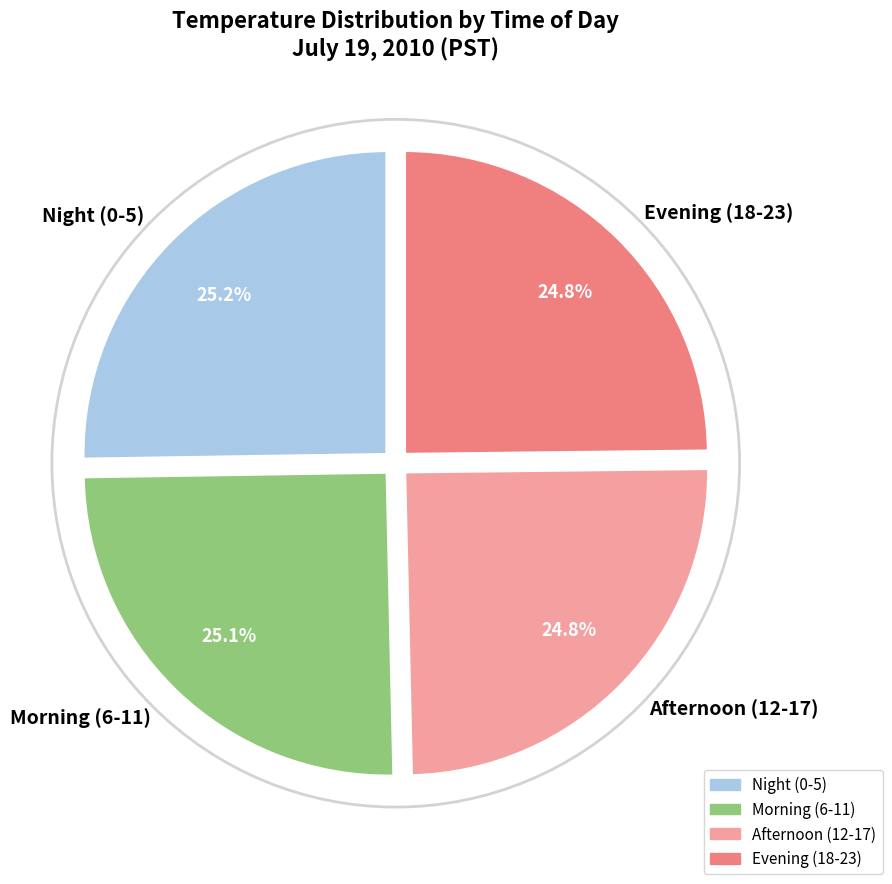

How many segments does this pie chart have?

4